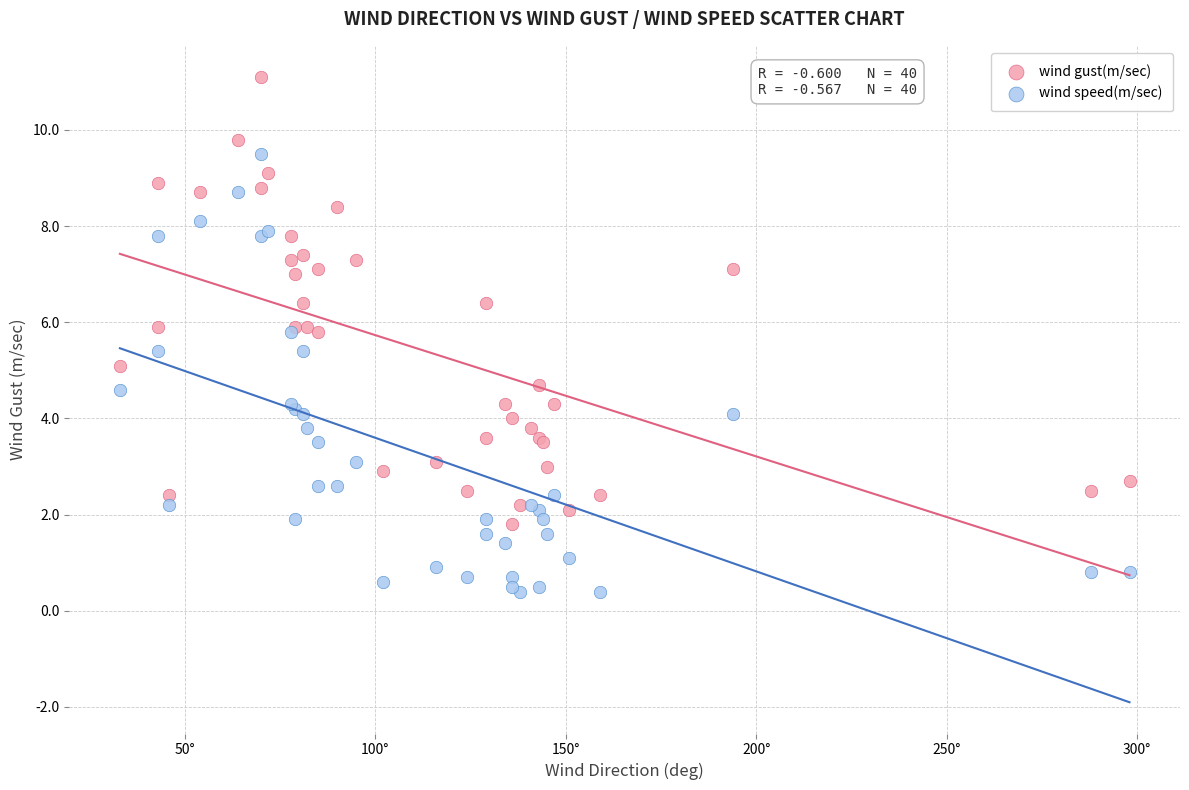

Which series has the widest spread of Y values?

wind gust(m/sec)